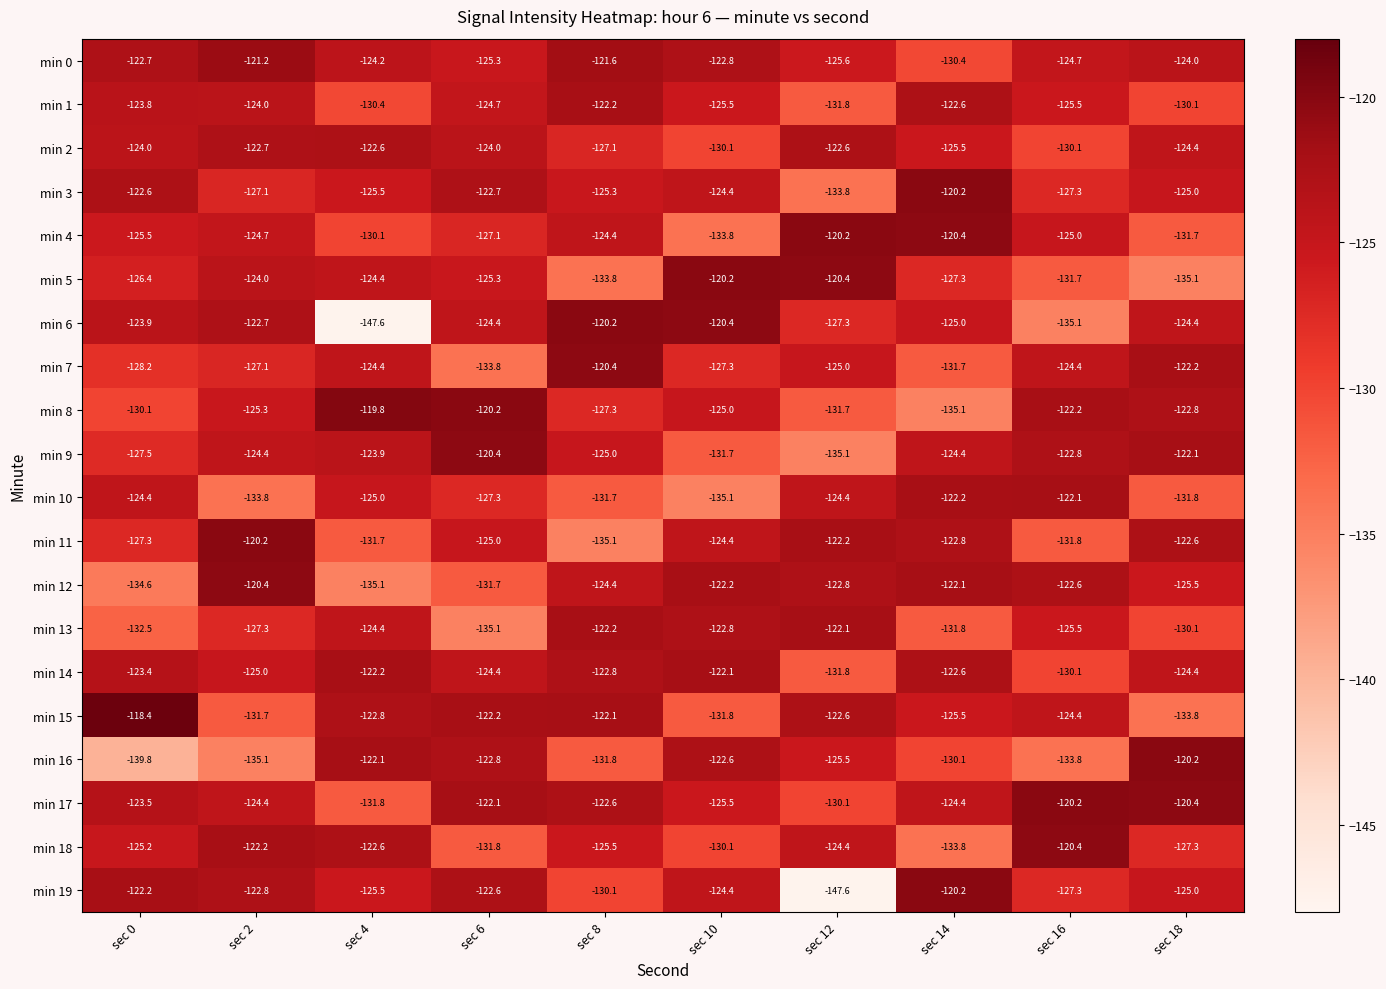

The value of min 17 at sec 14 is -124.4. True or false?

True